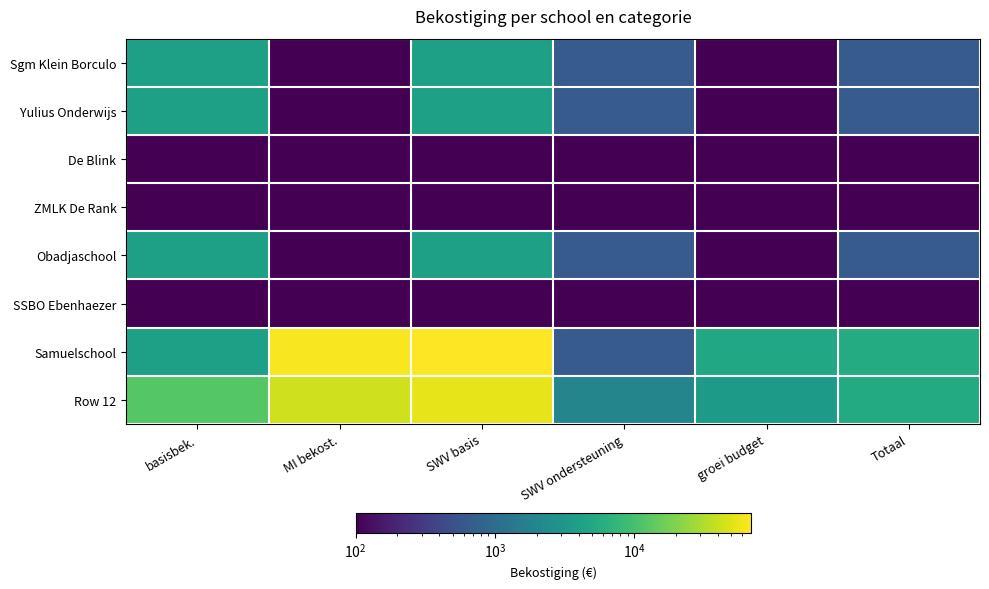

What is the difference between the highest and lowest values at groei budget?

4962.0